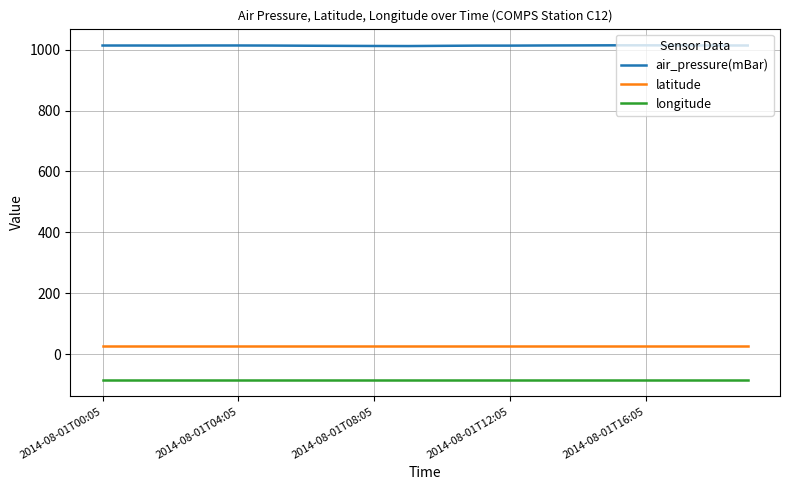

How many distinct data groups are displayed?

3